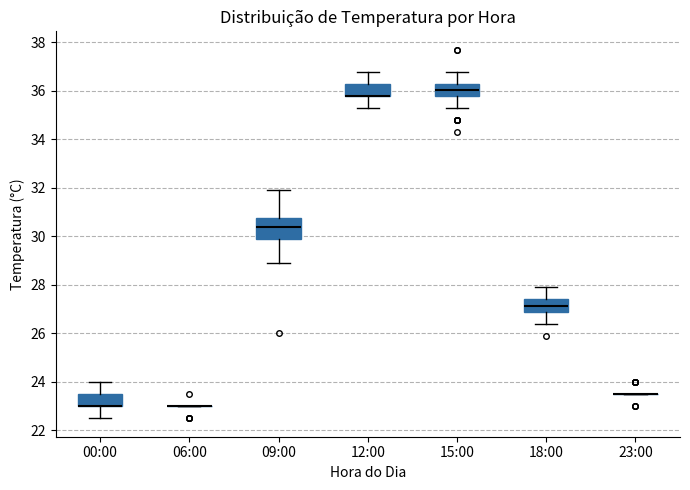

Reading left to right, read every box against the y-axis: the position of its median line, the range the box covers, and the ends of its whiskers. The values are not printed on the chart, so give them approximately, as read against the axis.

00:00: median 23.0 (drawn on the box's lower edge), box 23.0 to 23.6, whiskers 22.6 to 24.0
06:00: box collapsed to a line at 23.0, whiskers 23.0 to 23.0
09:00: median 30.4, box 30.0 to 30.8, whiskers 29.0 to 32.0
12:00: median 35.8 (drawn on the box's lower edge), box 35.8 to 36.4, whiskers 35.4 to 36.8
15:00: median 36.0, box 35.8 to 36.4, whiskers 35.4 to 36.8
18:00: median 27.2, box 27.0 to 27.4, whiskers 26.4 to 28.0
23:00: box collapsed to a line at 23.6, whiskers 23.6 to 23.6